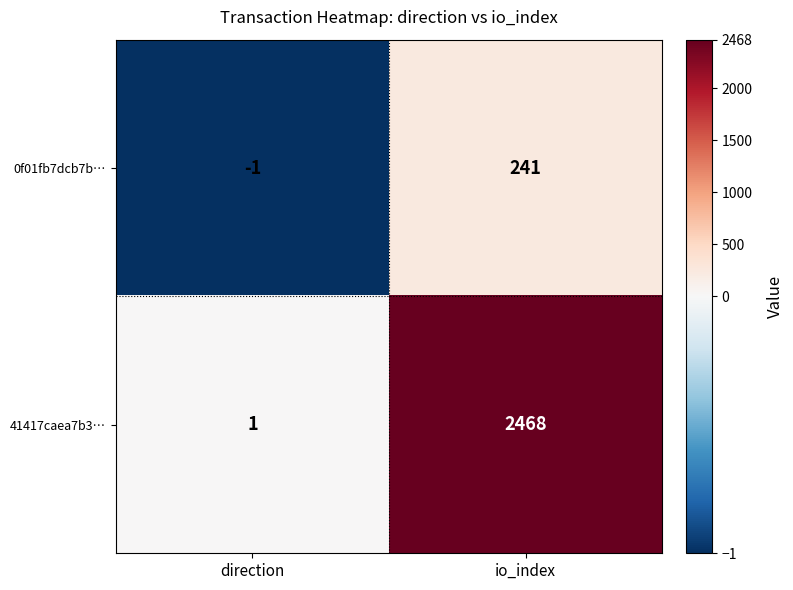

Between direction and io_index, which series saw the biggest shift?

41417caea7b3…